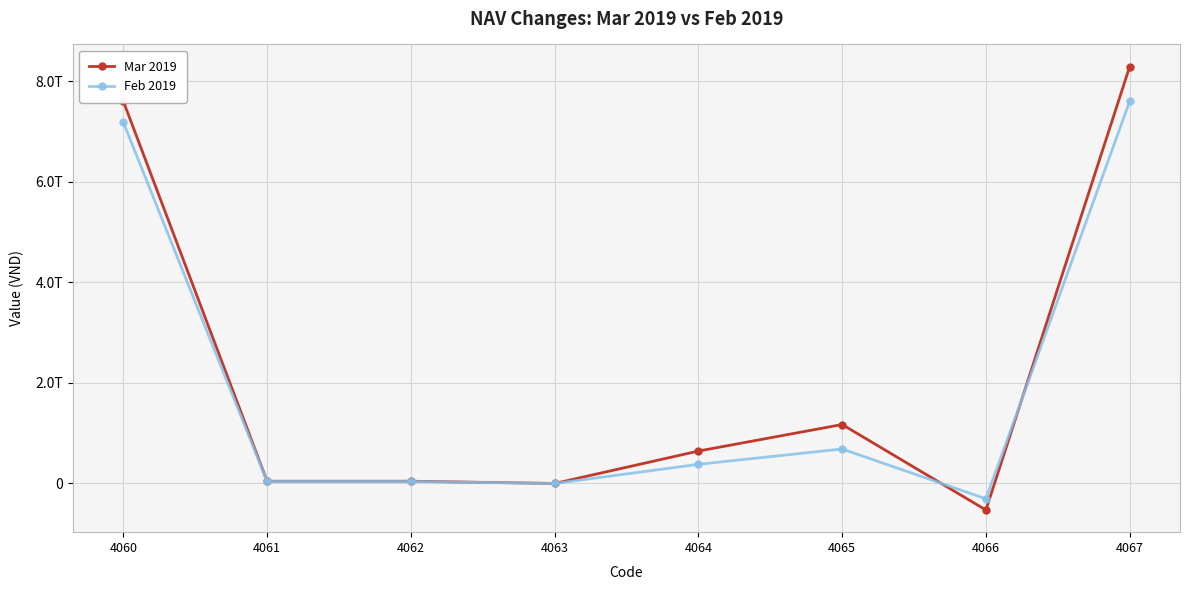

Is this an area chart (filled region under the line)?

No